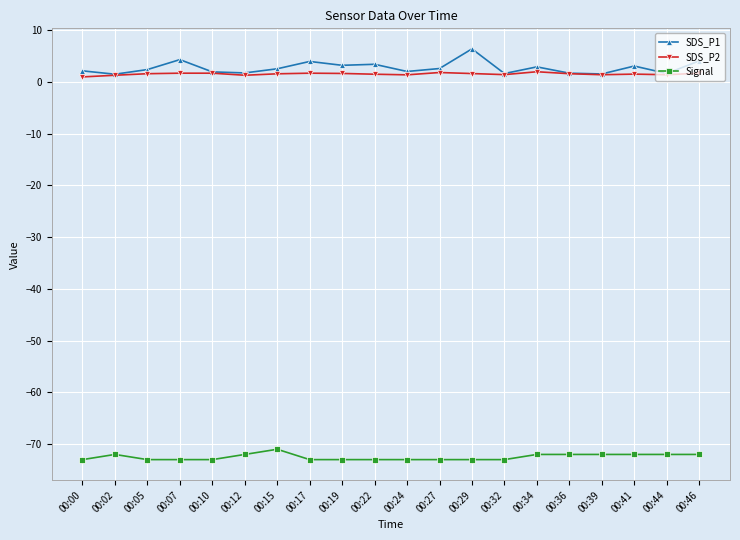

Read the Signal value at 00:05.

-73.0